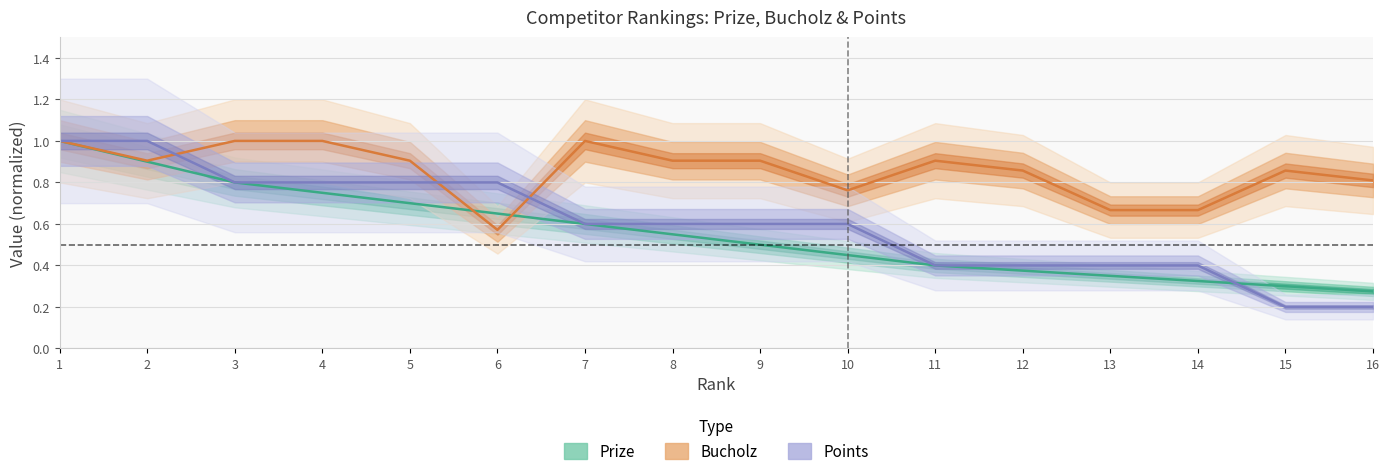

What is the sum of the Points values at 6 and 10?

1.4